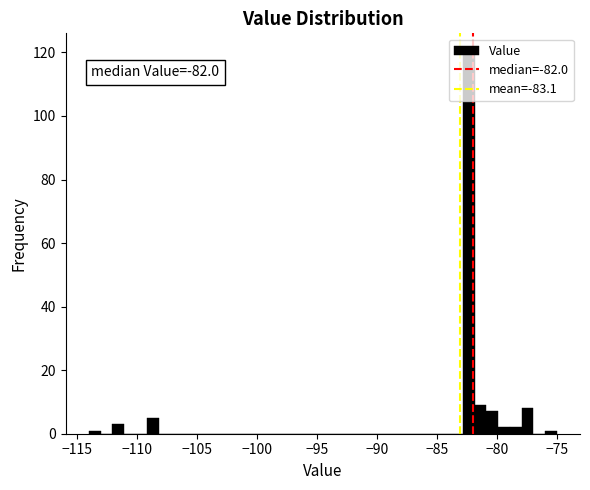

Read against the x-axis, roughly where is the centre of the tallest bar?

-82.5